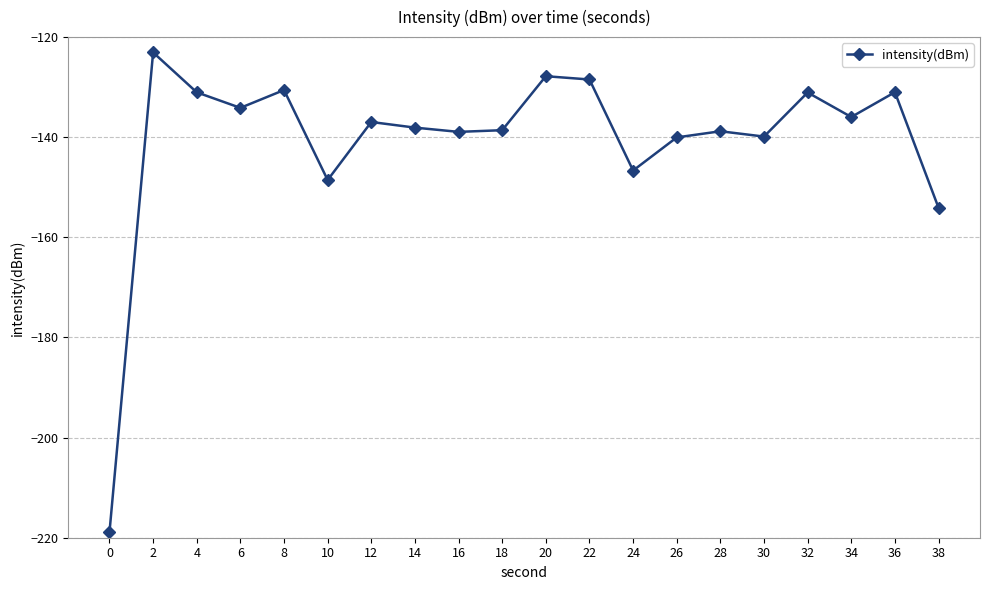

What is the smallest value displayed?

-218.9